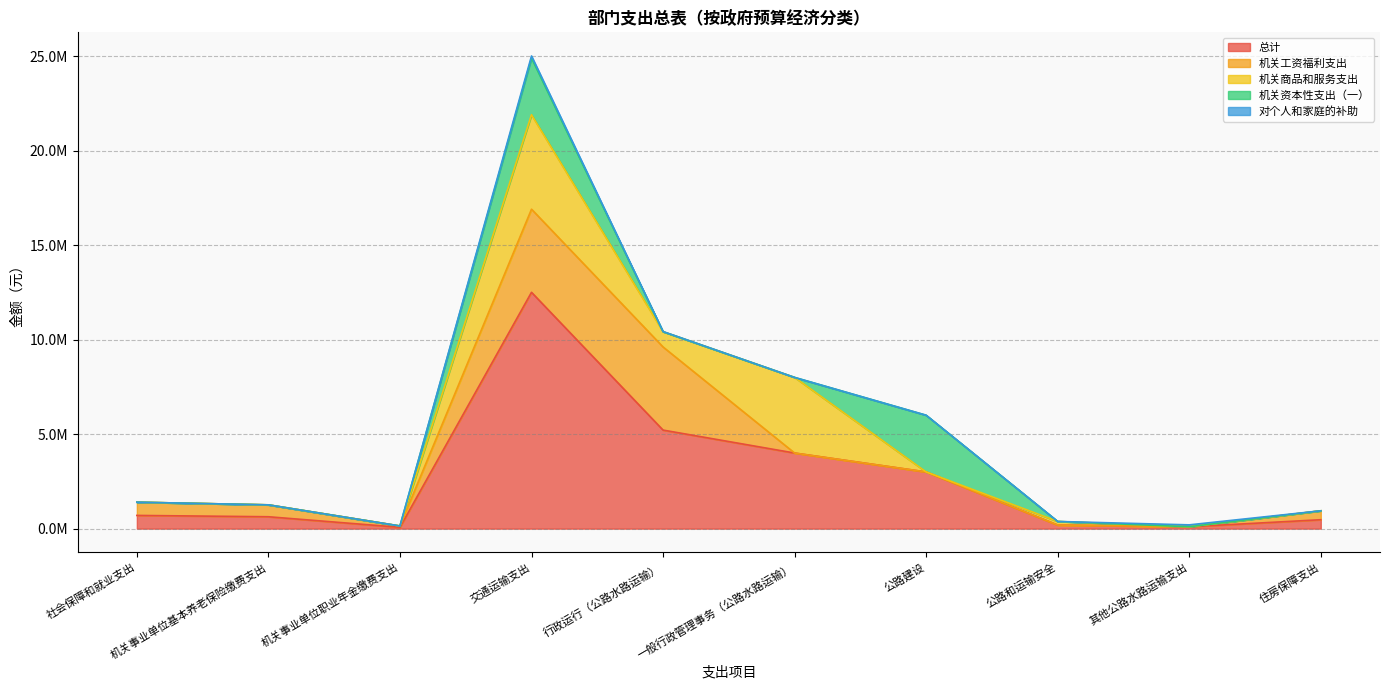

Reading left to right, what are all the values shown in this chart?

总计: 社会保障和就业支出=699667.7	机关事业单位基本养老保险缴费支出=629287.2	机关事业单位职业年金缴费支出=70380.5	交通运输支出=12504254.3	行政运行（公路水路运输）=5214066.3	一般行政管理事务（公路水路运输）=4000188.0	公路建设=3000000.0	公路和运输安全=190000.0	其他公路水路运输支出=100000.0	住房保障支出=471965.4
机关工资福利支出: 社会保障和就业支出=699667.7	机关事业单位基本养老保险缴费支出=629287.2	机关事业单位职业年金缴费支出=70380.5	交通运输支出=4397786.3	行政运行（公路水路运输）=4397786.3	一般行政管理事务（公路水路运输）=0.0	公路建设=0.0	公路和运输安全=0.0	其他公路水路运输支出=0.0	住房保障支出=471965.4
机关商品和服务支出: 社会保障和就业支出=0.0	机关事业单位基本养老保险缴费支出=0.0	机关事业单位职业年金缴费支出=0.0	交通运输支出=4998188.0	行政运行（公路水路运输）=808000.0	一般行政管理事务（公路水路运输）=4000188.0	公路建设=0.0	公路和运输安全=190000.0	其他公路水路运输支出=0.0	住房保障支出=0.0
机关资本性支出（一）: 社会保障和就业支出=0.0	机关事业单位基本养老保险缴费支出=0.0	机关事业单位职业年金缴费支出=0.0	交通运输支出=3000000.0	行政运行（公路水路运输）=0.0	一般行政管理事务（公路水路运输）=0.0	公路建设=3000000.0	公路和运输安全=0.0	其他公路水路运输支出=0.0	住房保障支出=0.0
对个人和家庭的补助: 社会保障和就业支出=0.0	机关事业单位基本养老保险缴费支出=0.0	机关事业单位职业年金缴费支出=0.0	交通运输支出=108280.0	行政运行（公路水路运输）=8280.0	一般行政管理事务（公路水路运输）=0.0	公路建设=0.0	公路和运输安全=0.0	其他公路水路运输支出=100000.0	住房保障支出=0.0